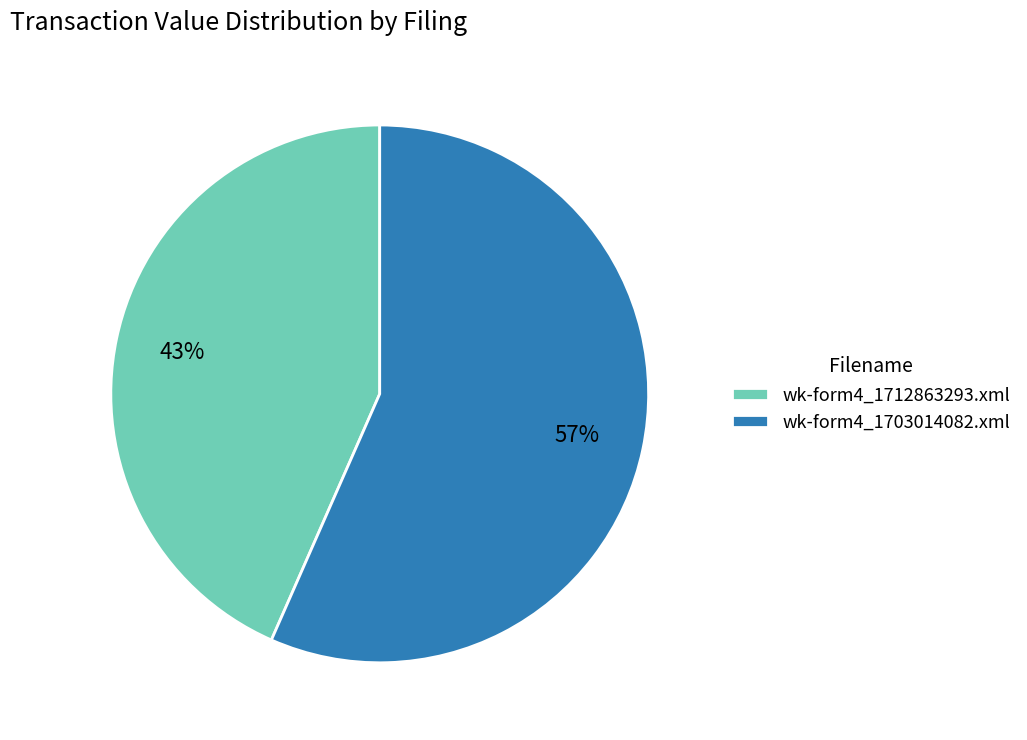

Which has a higher value, wk-form4_1703014082.xml or wk-form4_1712863293.xml?

wk-form4_1703014082.xml